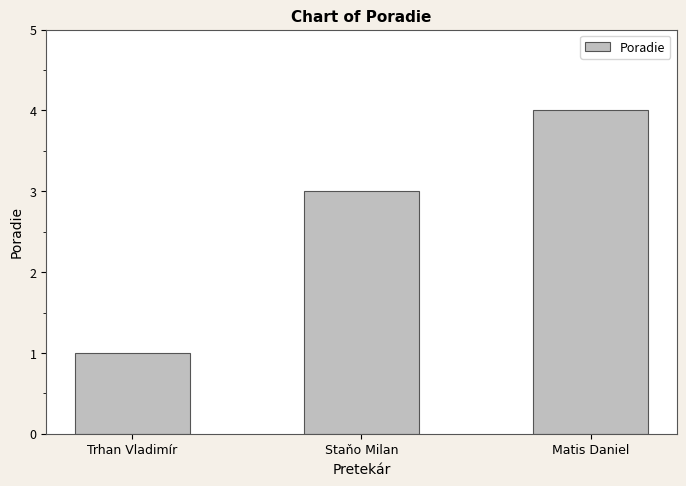

How many data points does each series have?

3